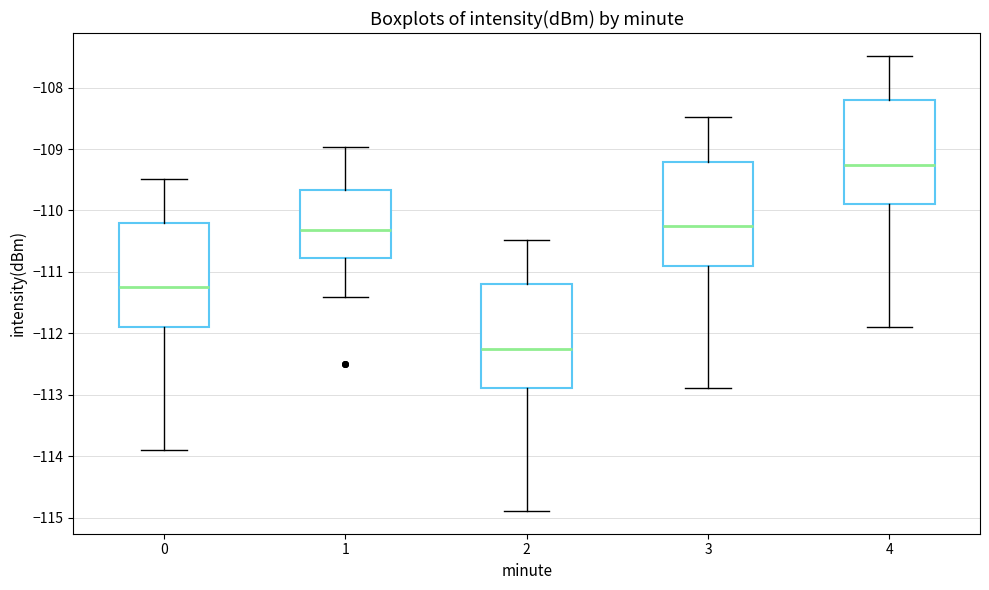

Which box has the highest median line?

4